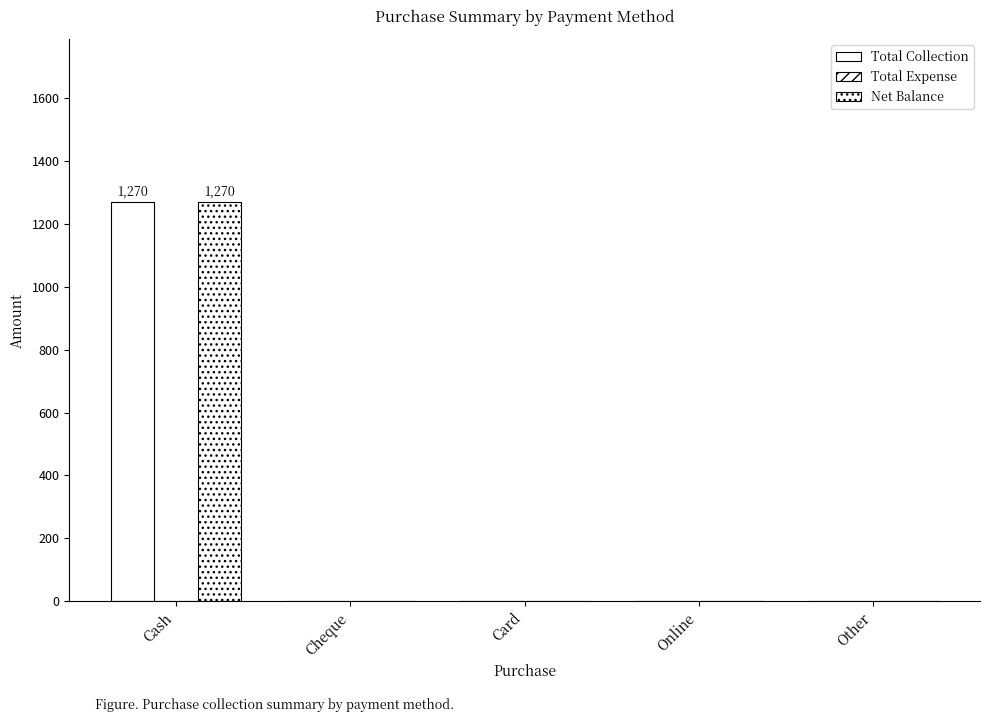

Rank the series at Cheque from highest to lowest value.

Total Collection, Total Expense, Net Balance